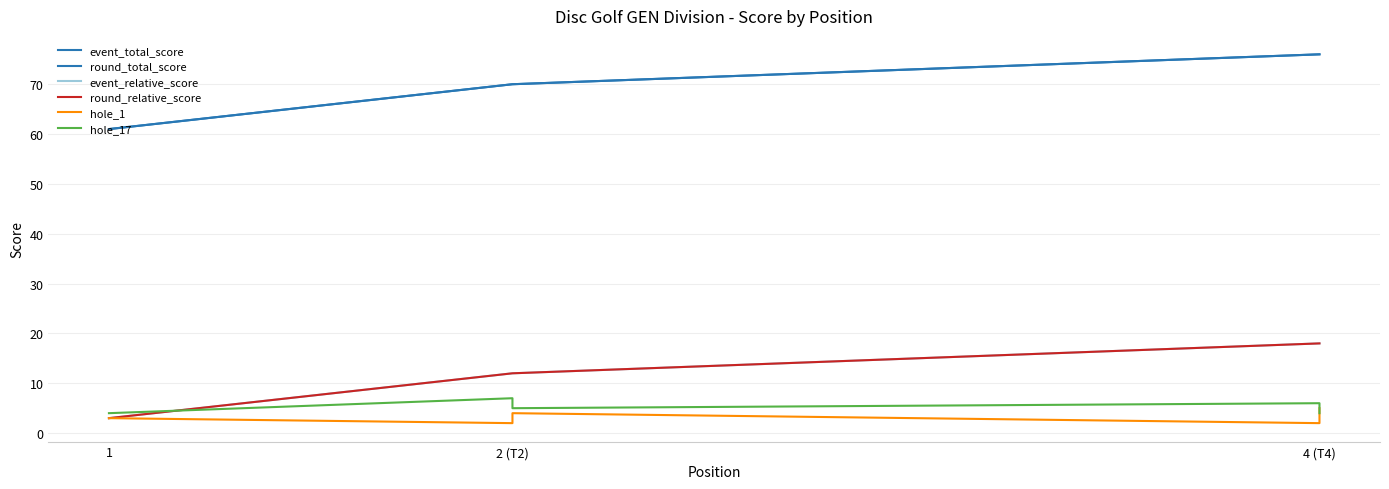

Is this an area chart (filled region under the line)?

No